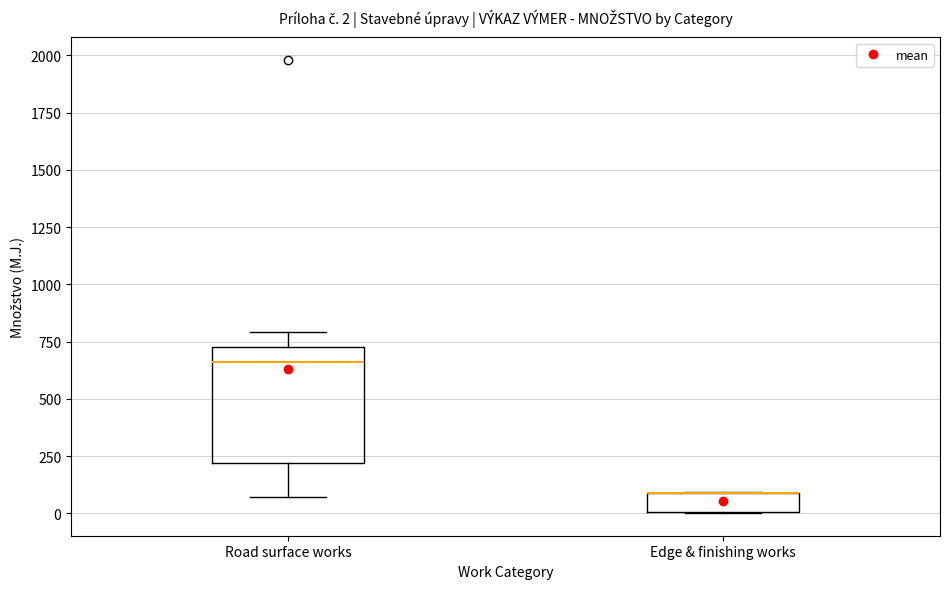

Comparing the boxes themselves (not the whiskers), which one is the tallest?

Road surface works